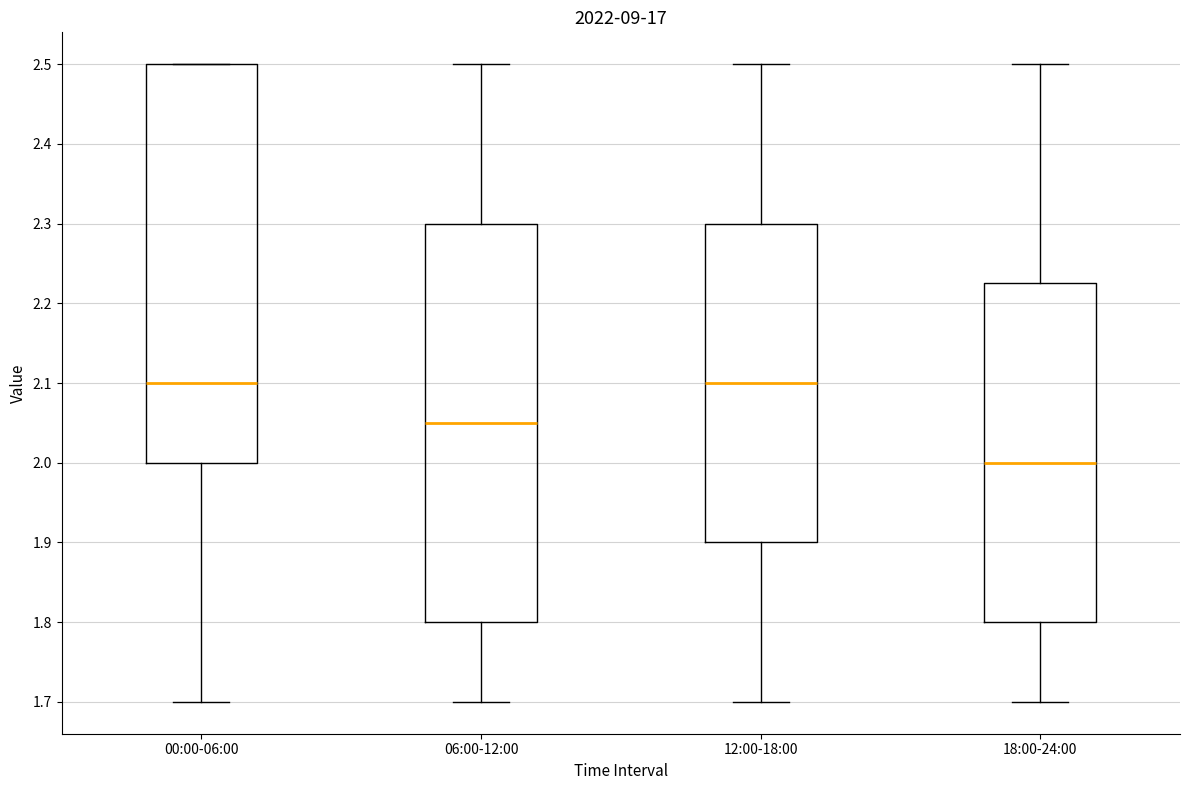

Reading left to right, read every box against the y-axis: the position of its median line, the range the box covers, and the ends of its whiskers. The values are not printed on the chart, so give them approximately, as read against the axis.

00:00-06:00: median 2.10, box 2.00 to 2.50, whiskers 1.70 to 2.50
06:00-12:00: median 2.05, box 1.80 to 2.30, whiskers 1.70 to 2.50
12:00-18:00: median 2.10, box 1.90 to 2.30, whiskers 1.70 to 2.50
18:00-24:00: median 2.00, box 1.80 to 2.23, whiskers 1.70 to 2.50